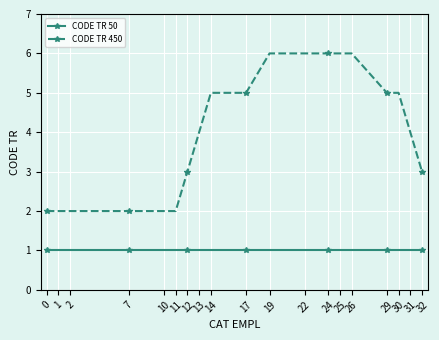

What is the difference between the CODE TR 450 values at 7 and 13?

2